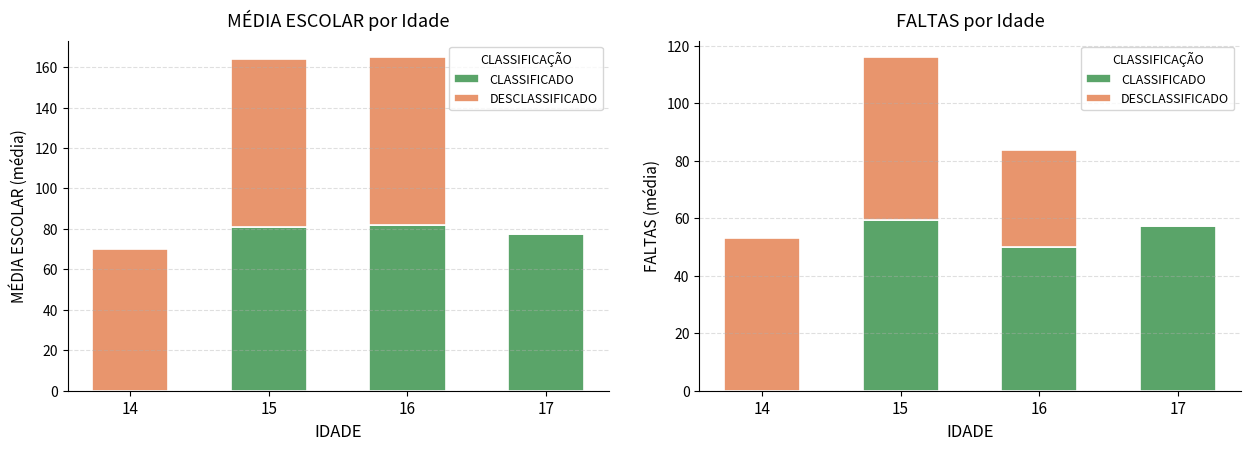

What is the difference between the second highest and minimum values in the DESCLASSIFICADO series?

53.0